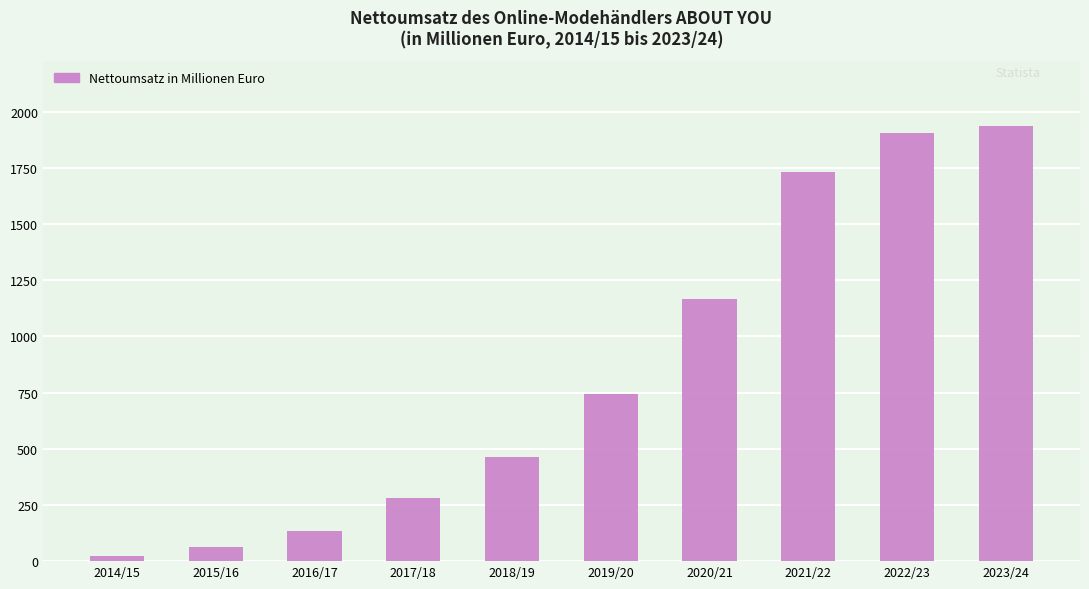

List the labels in order of value, smallest first.

2014/15, 2015/16, 2016/17, 2017/18, 2018/19, 2019/20, 2020/21, 2021/22, 2022/23, 2023/24